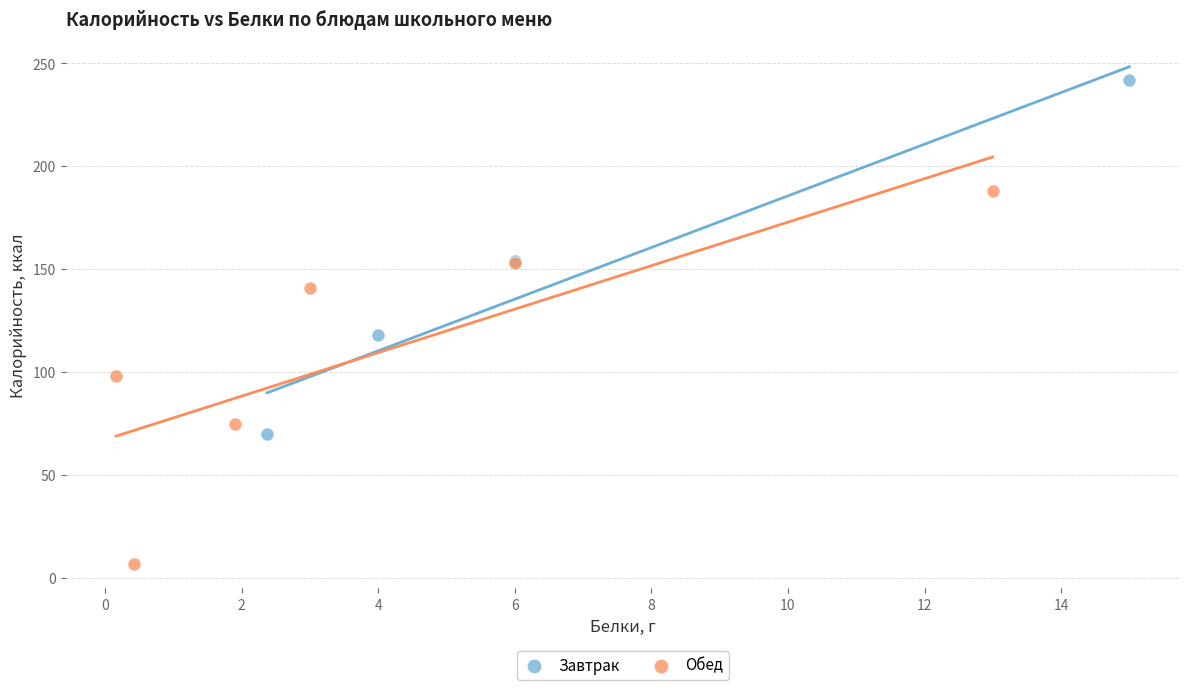

Which series reaches the maximum Y coordinate?

Завтрак